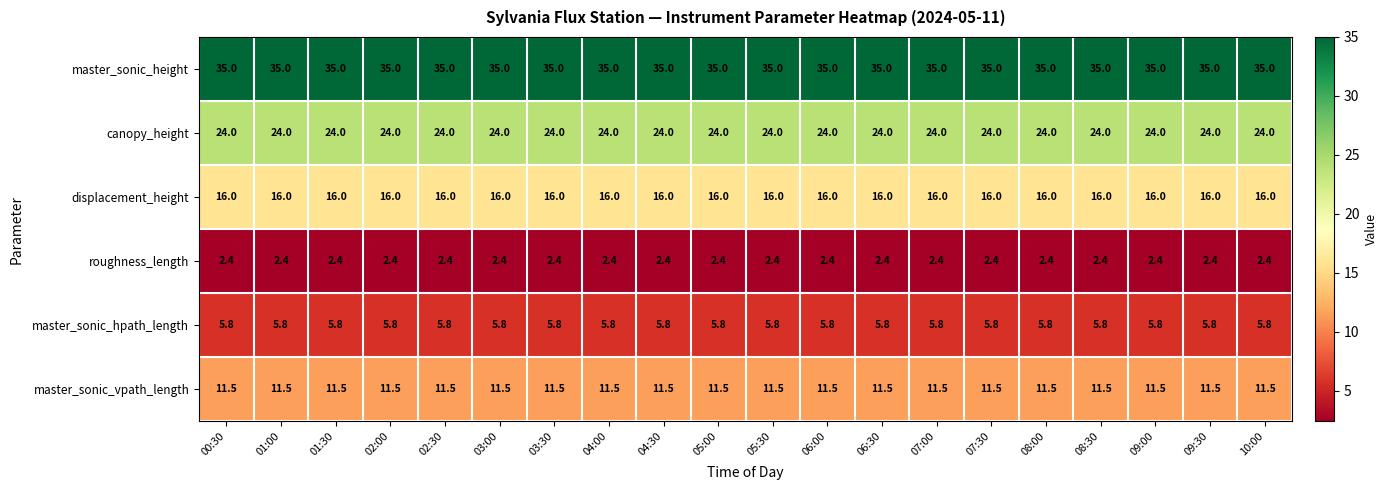

What is the total value across all series at 04:30?

94.7